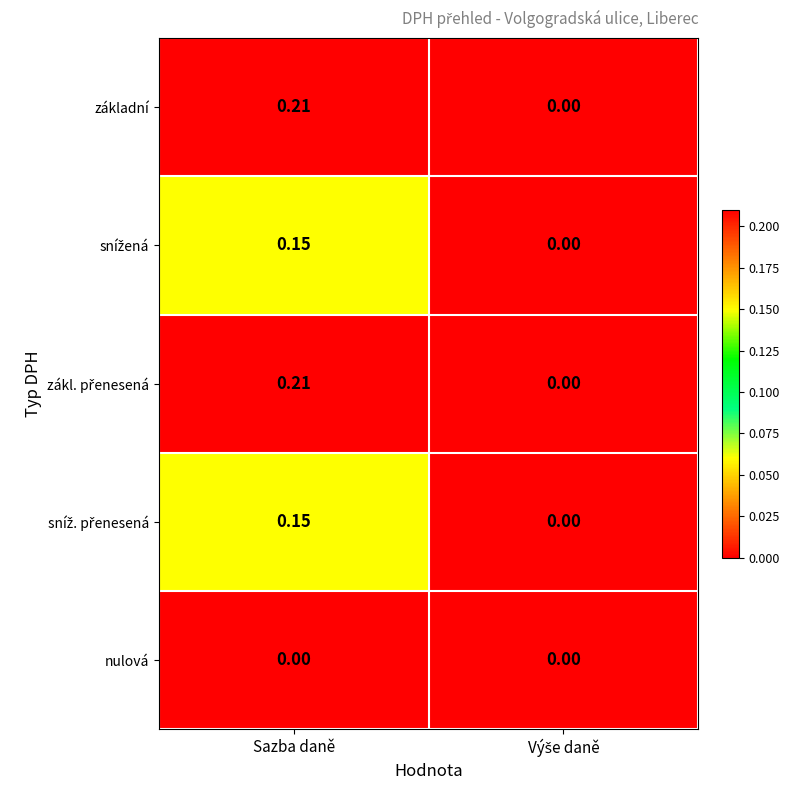

At which category is the sum across all series the highest?

Sazba daně